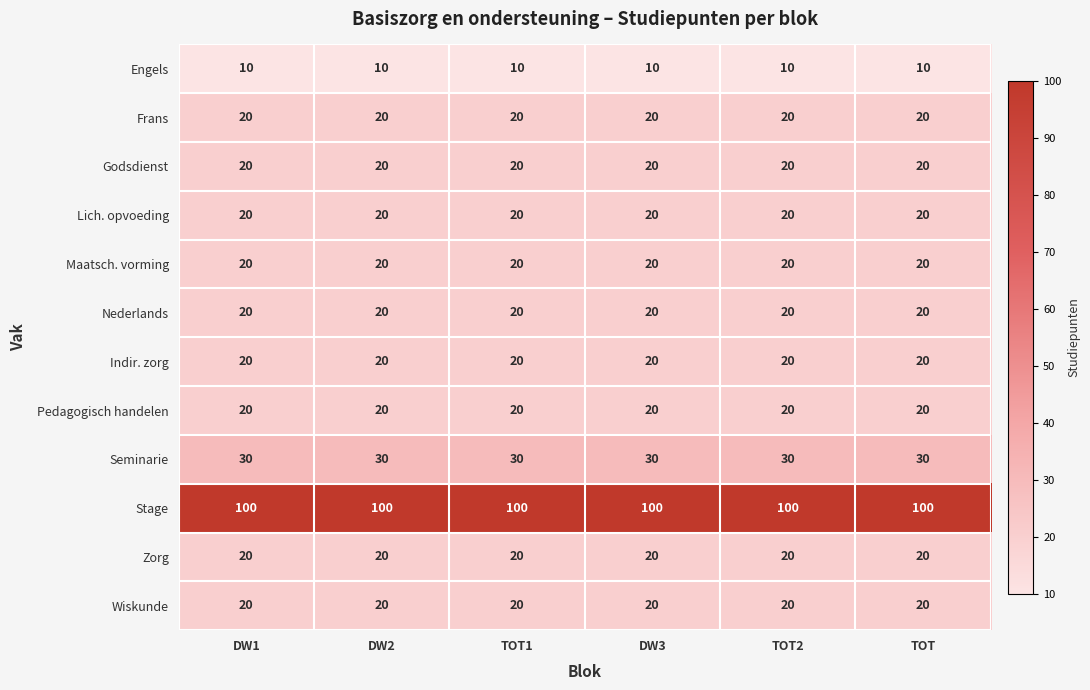

How many data points does each series have?

6